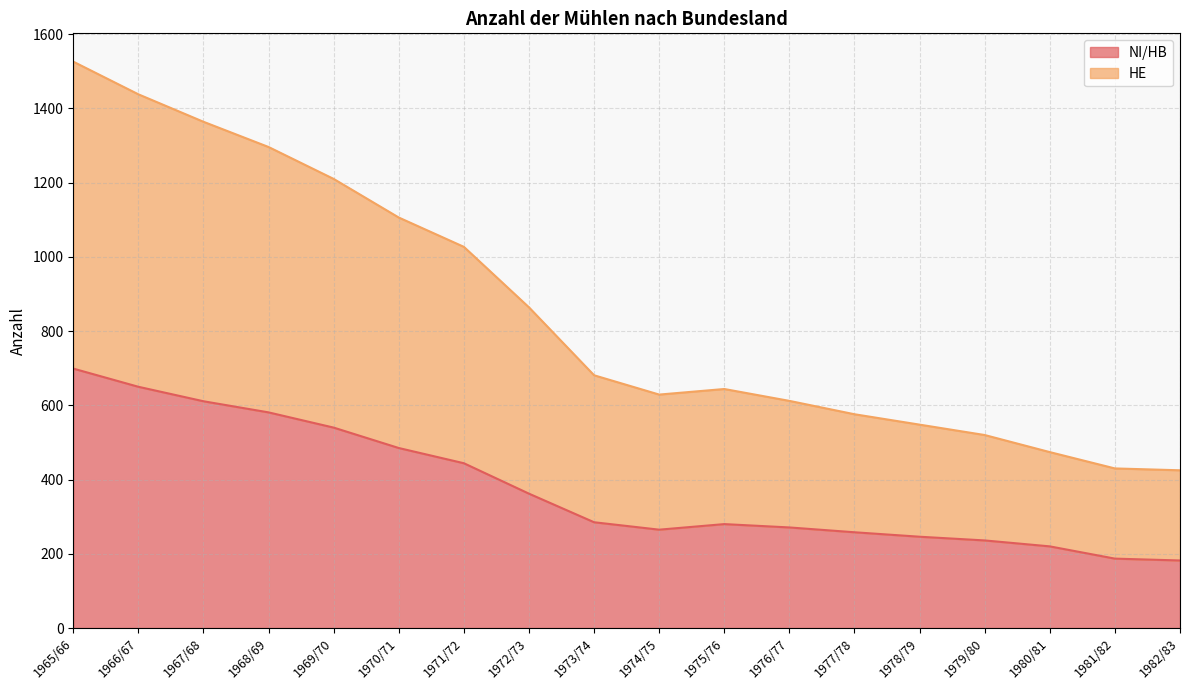

The NI/HB series shows 251 at 1968/69. True or false?

False